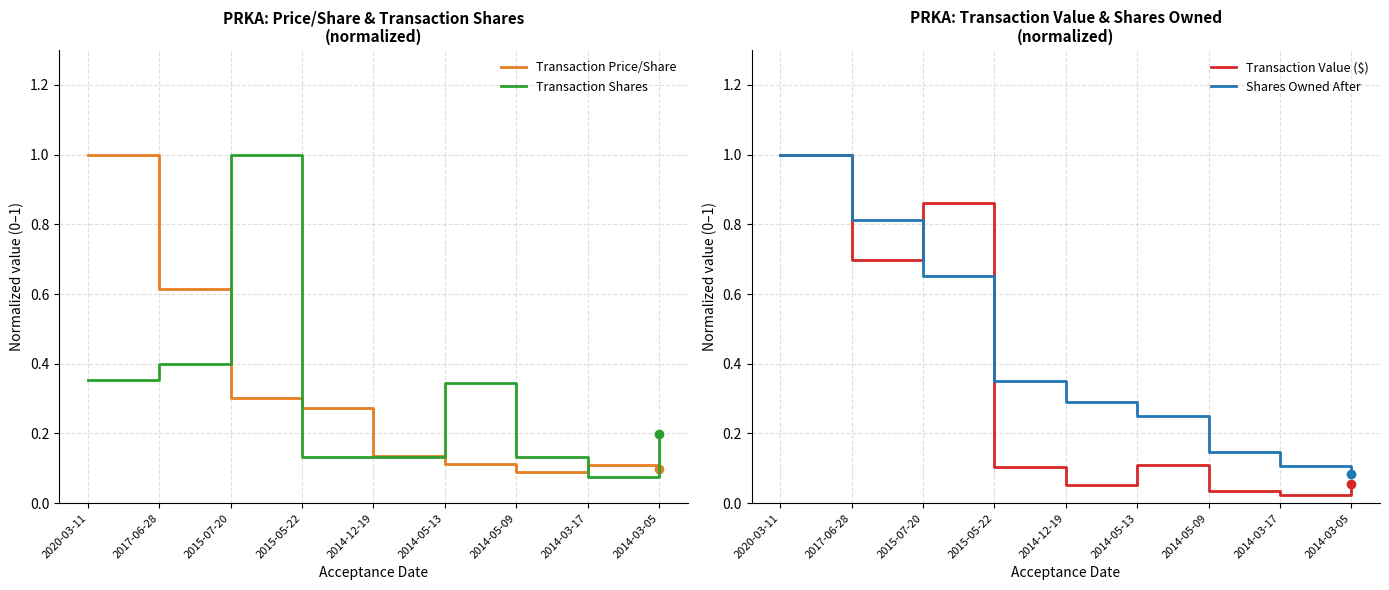

How many data points does each series have?

9